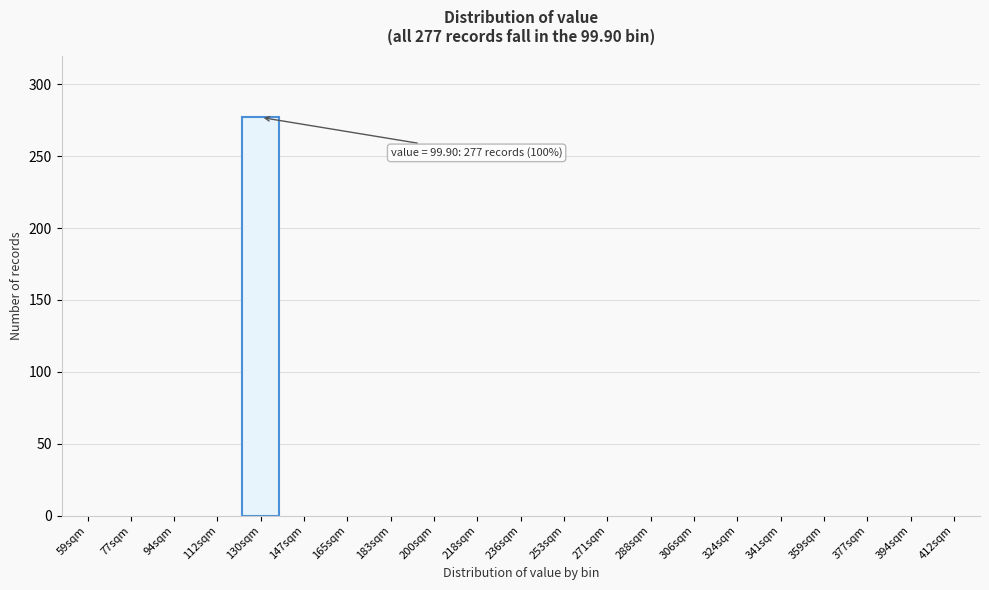

Reading left to right, transcribe all the data shown in this chart.

59sqm=0	77sqm=0	94sqm=0	112sqm=0	130sqm=277	147sqm=0	165sqm=0	183sqm=0	200sqm=0	218sqm=0	236sqm=0	253sqm=0	271sqm=0	288sqm=0	306sqm=0	324sqm=0	341sqm=0	359sqm=0	377sqm=0	394sqm=0	412sqm=0